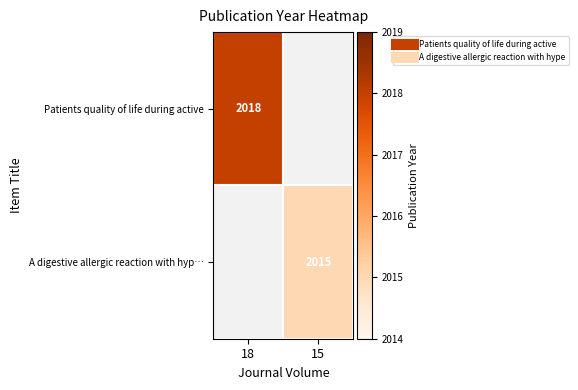

Where is Patients quality of life during active nearest to the value 2018?

18